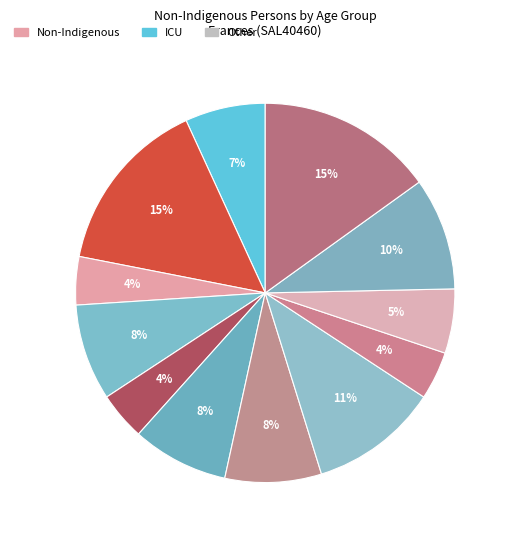

How many segments does this pie chart have?

12